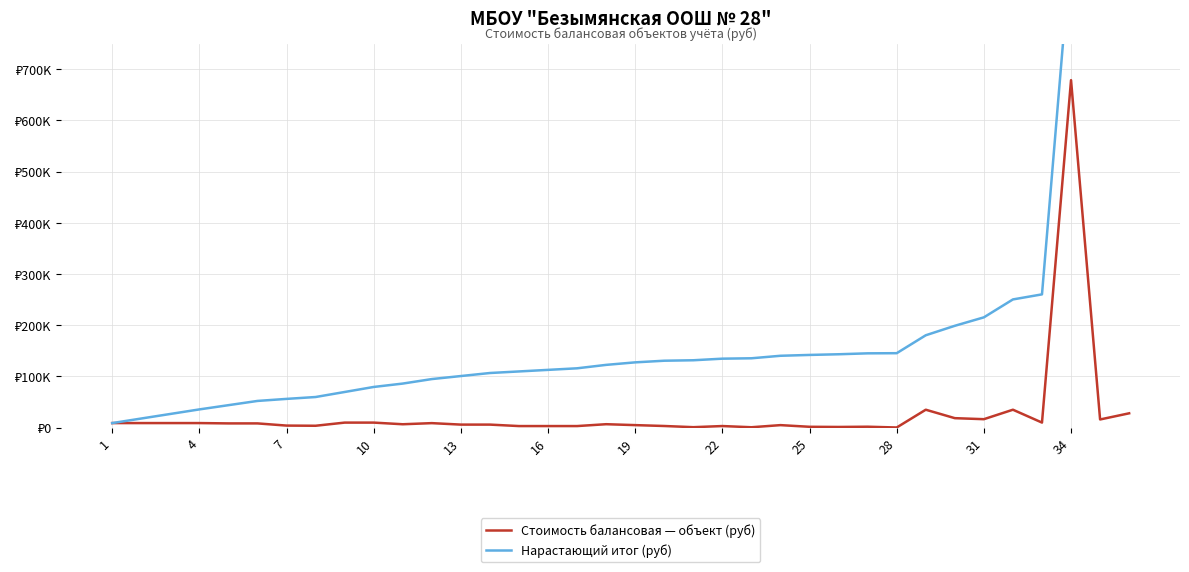

What is the total value across all series at 16?

115870.1